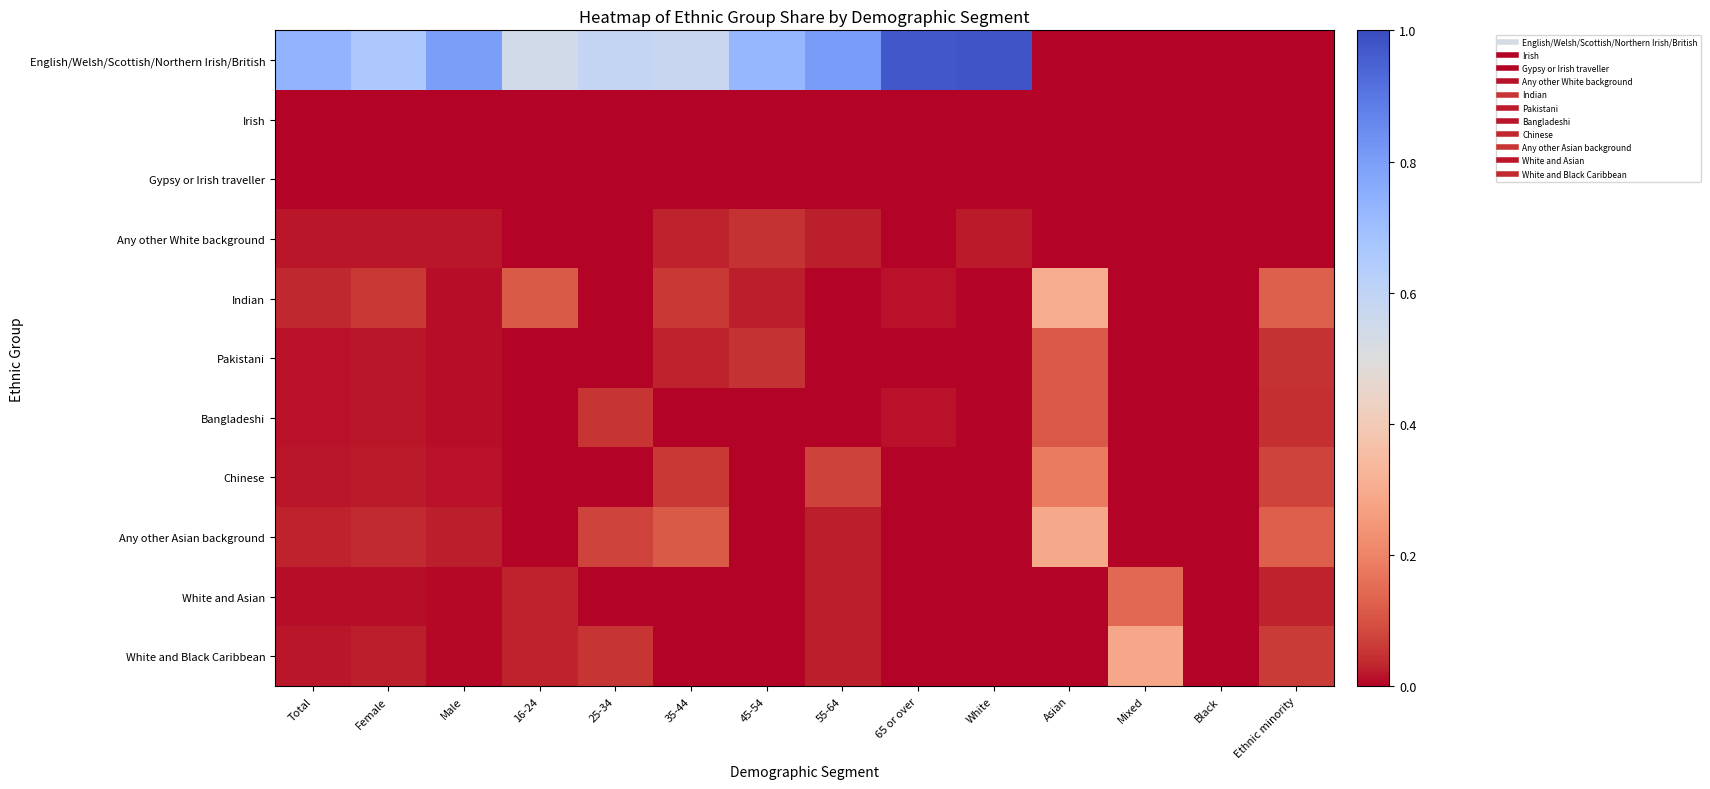

What is the total value across all series at 35-44?

0.9